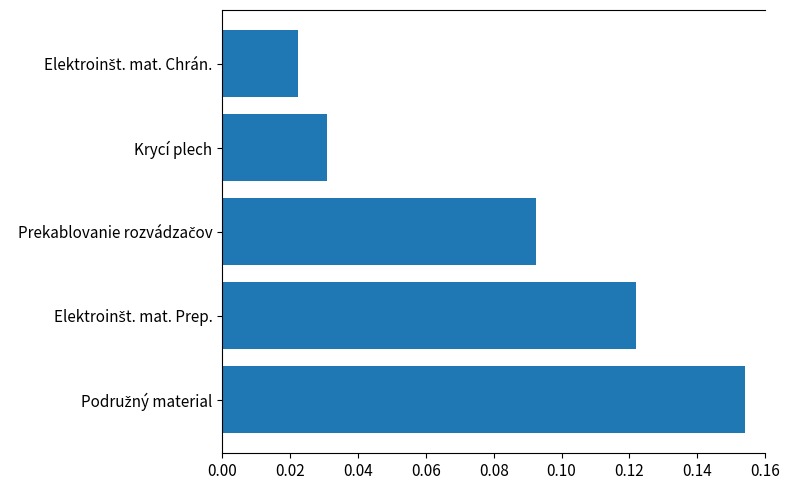

What is the sum of all values?

0.4